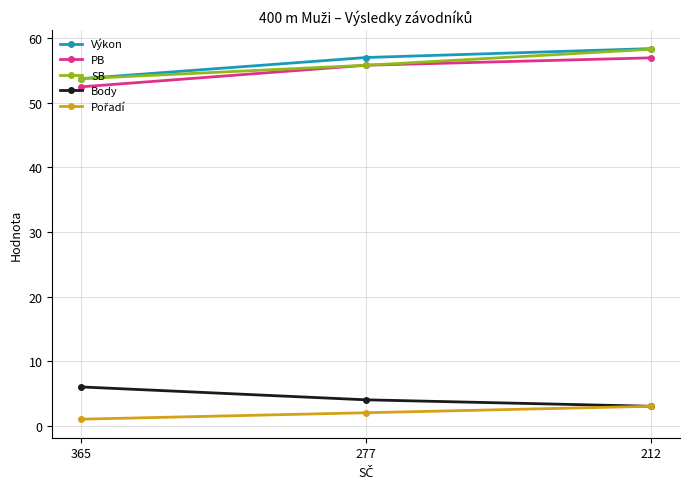

What is the average value of the SB series?

56.0